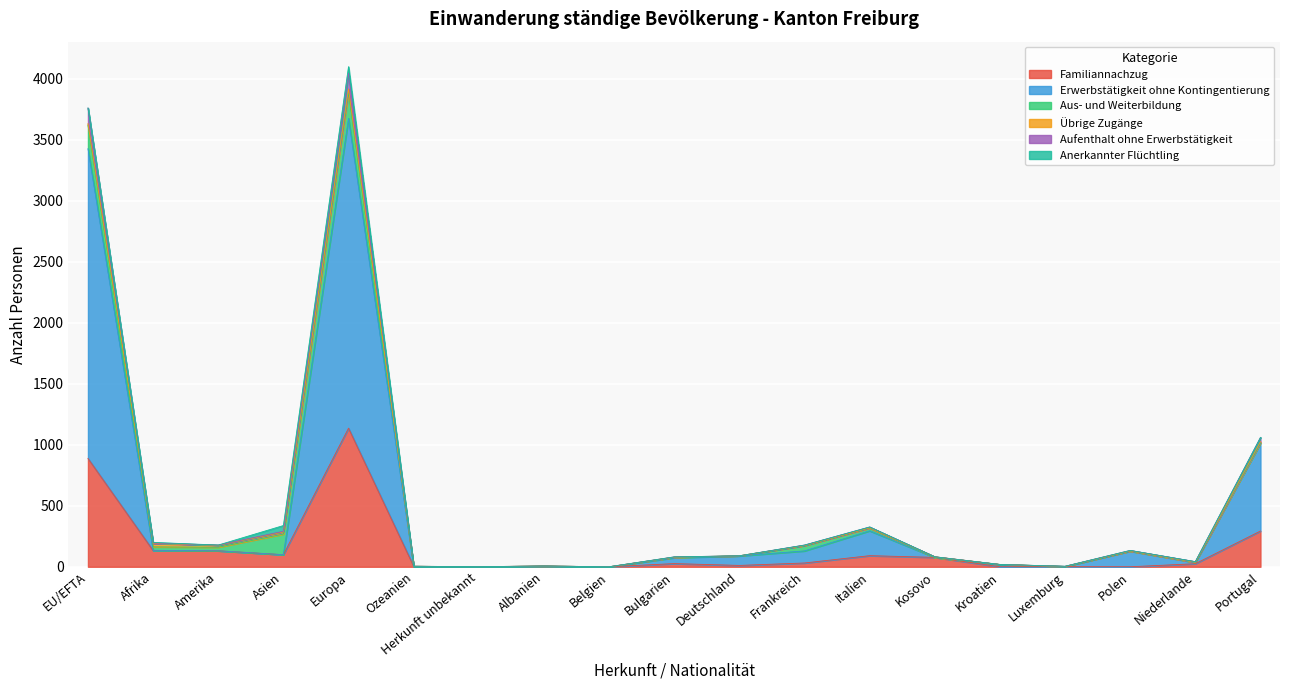

True or false: Erwerbstätigkeit ohne Kontingentierung and Aufenthalt ohne Erwerbstätigkeit intersect in this chart.

False